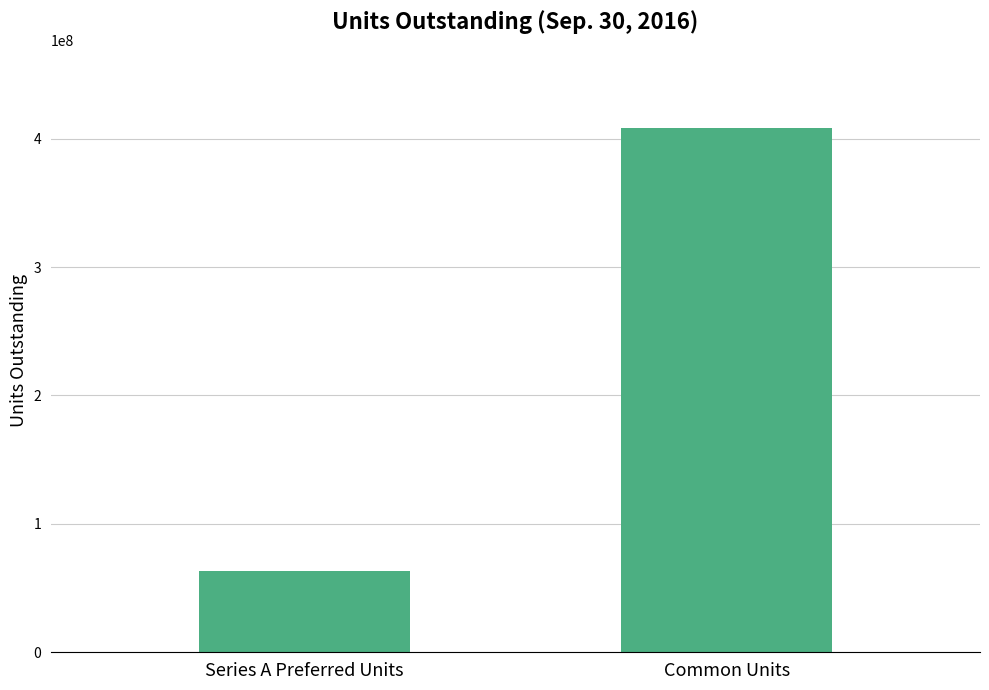

What is the ratio of the value at Series A Preferred Units to the value at Common Units?

0.2